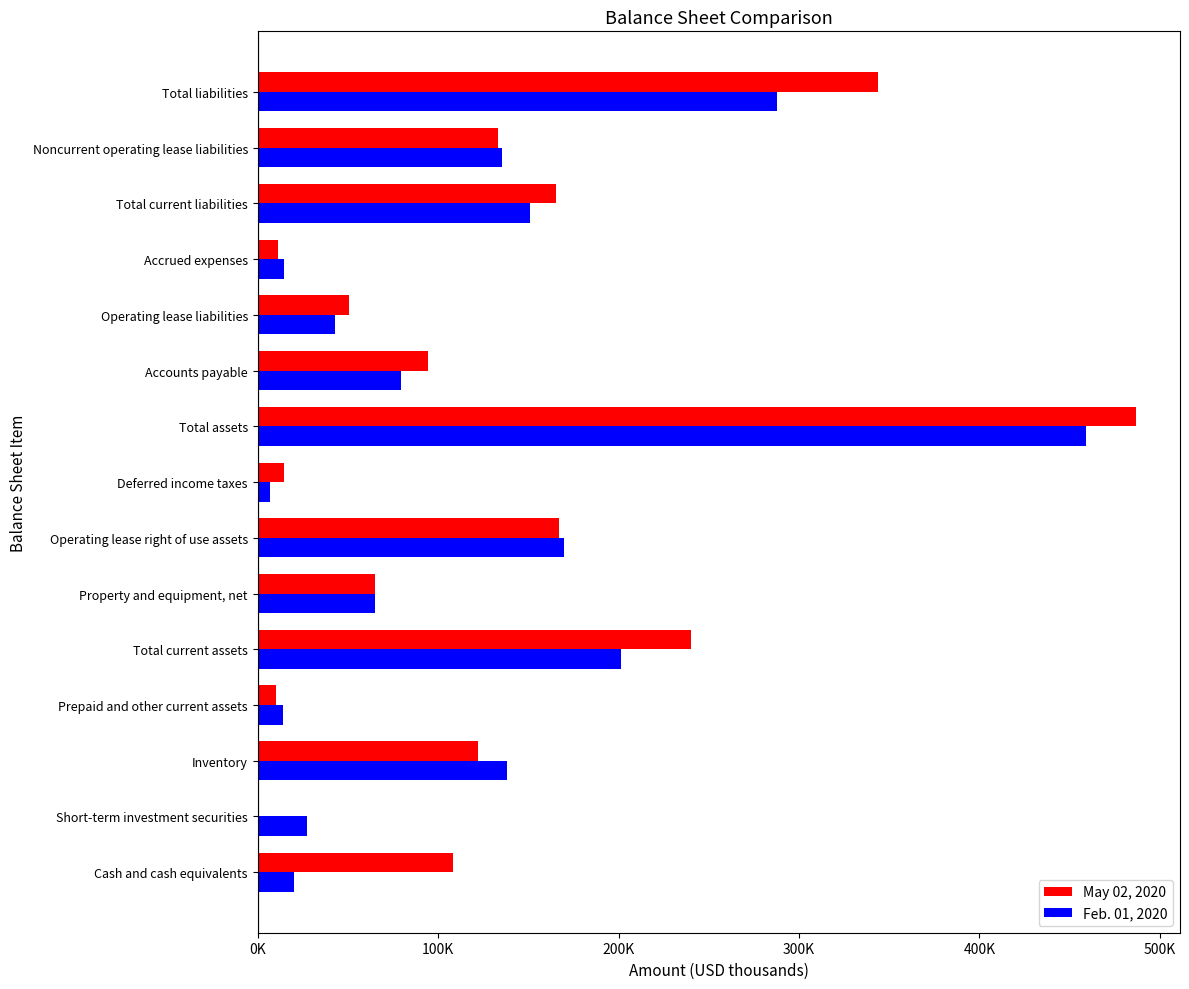

At how many categories does at least one series exceed 154313?

5